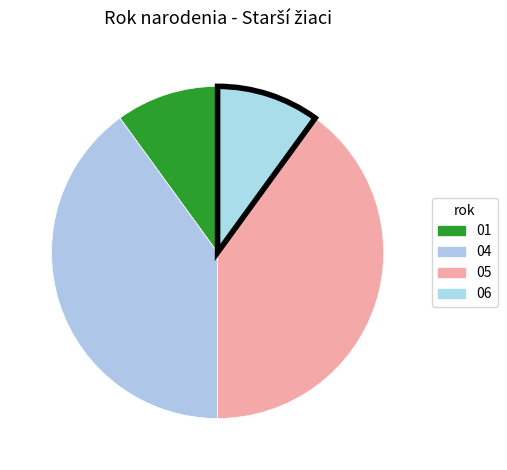

Count the number of slices in the pie.

4